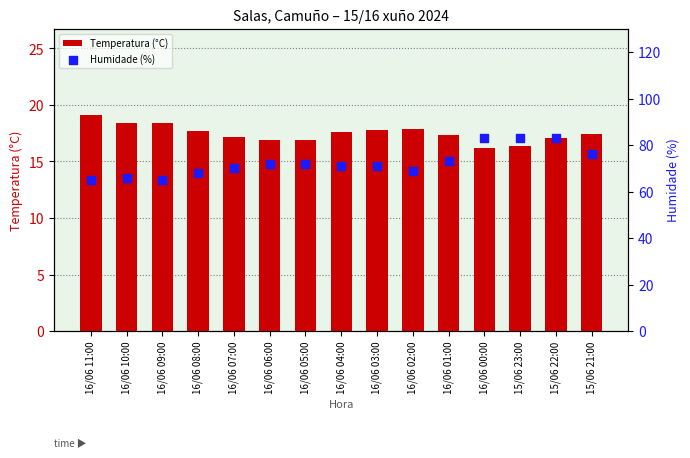

Is the value of Humidade (%) at 15/06 21:00 greater than the value of Temperatura (°C) at 16/06 08:00?

Yes